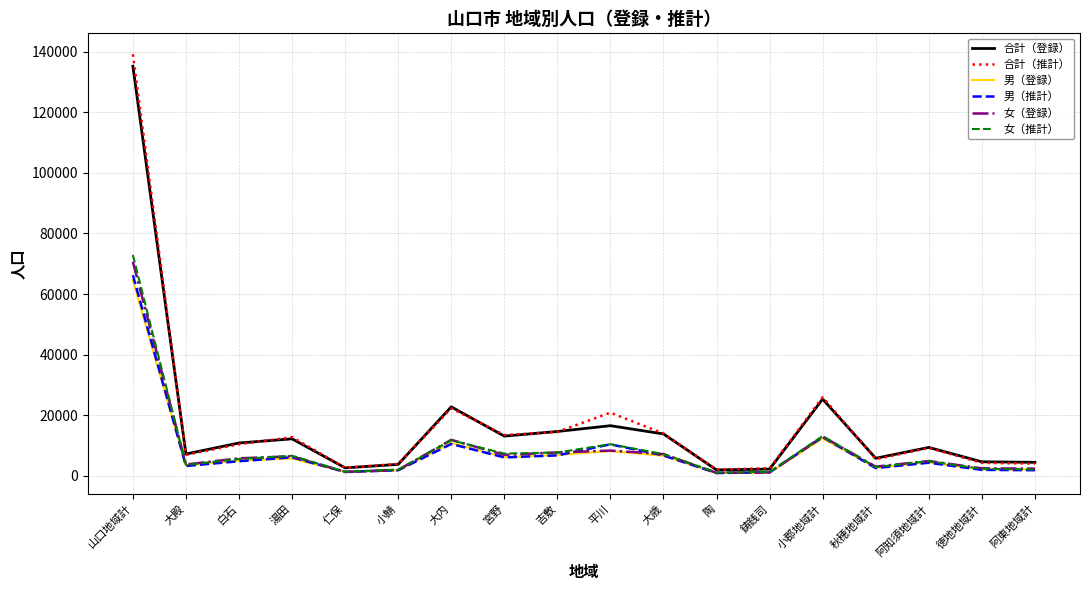

Which category has the highest value in the 女（登録） series?

山口地域計